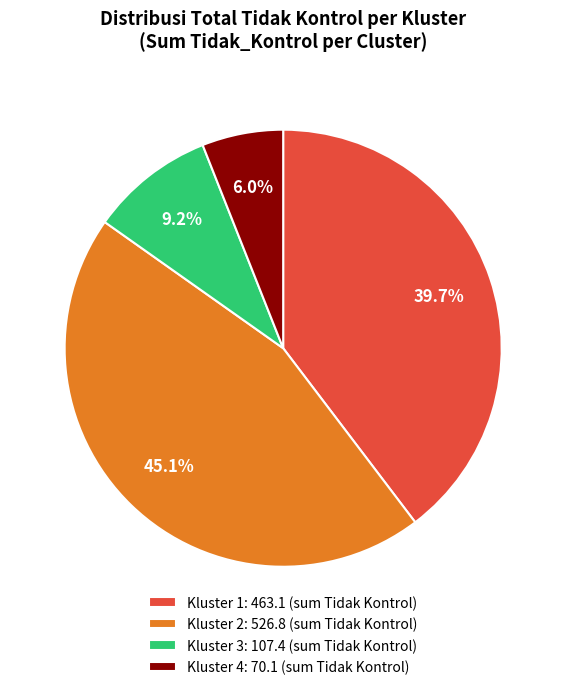

Which has a higher value, Kluster 4: 70.1 (sum Tidak Kontrol) or Kluster 2: 526.8 (sum Tidak Kontrol)?

Kluster 2: 526.8 (sum Tidak Kontrol)